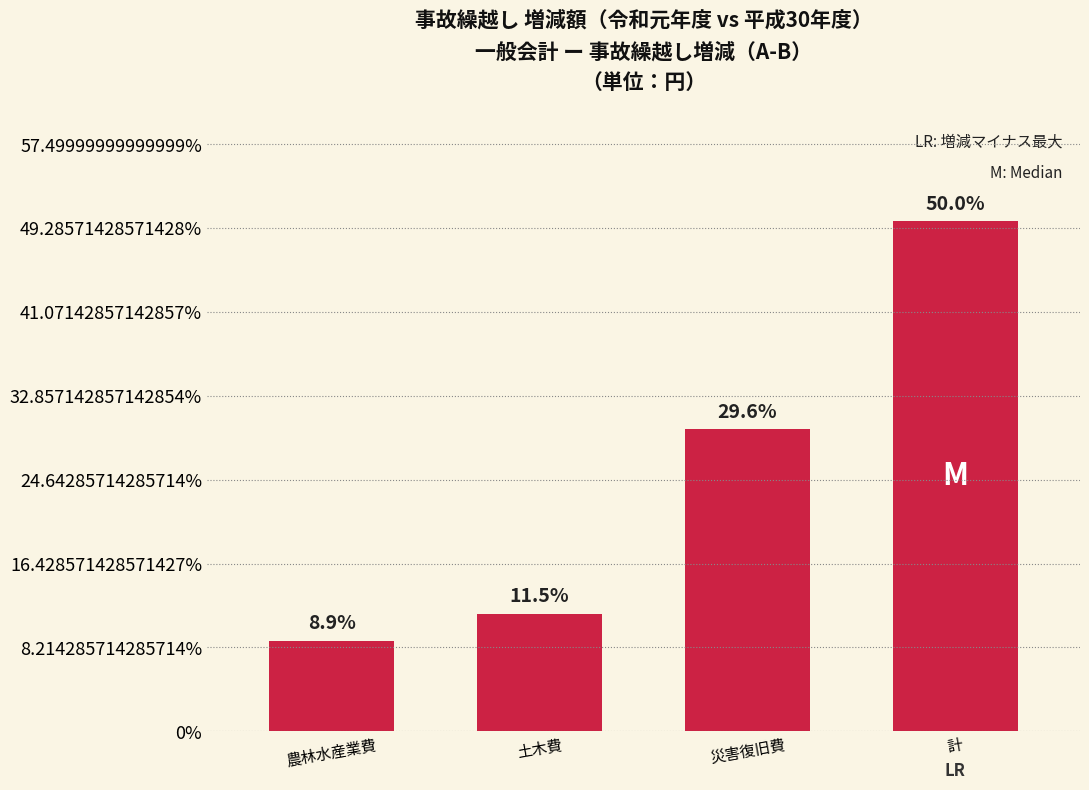

Reading right to left, transcribe all the data shown in this chart.

計=50.0	災害復旧費=29.6	土木費=11.5	農林水産業費=8.9